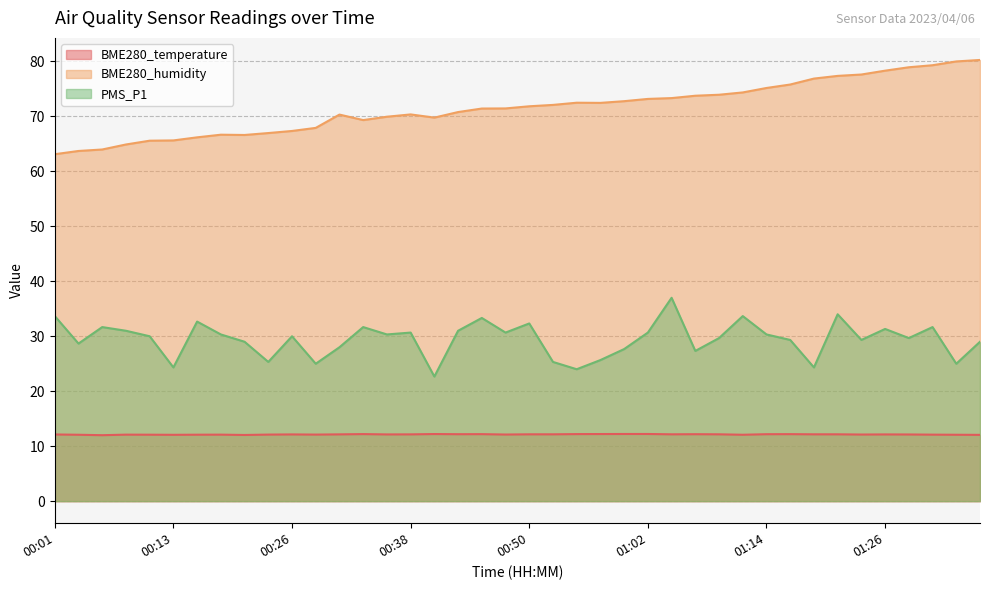

How many interior local valleys does the PMS_P1 series have?

13